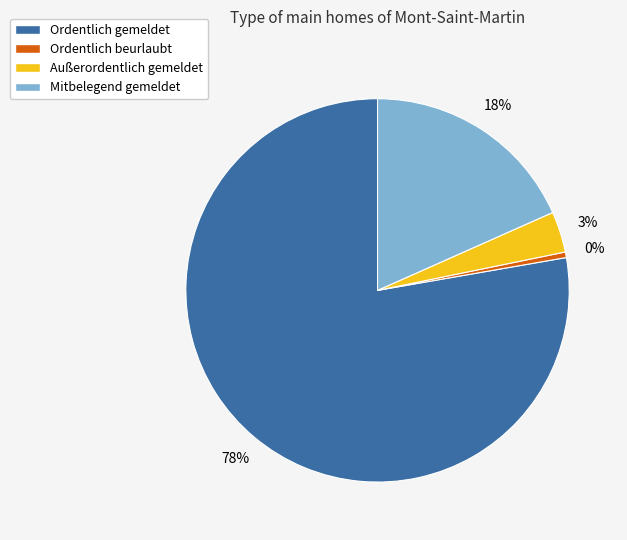

To the nearest percent, what percentage of the pie is Mitbelegend gemeldet?

18%